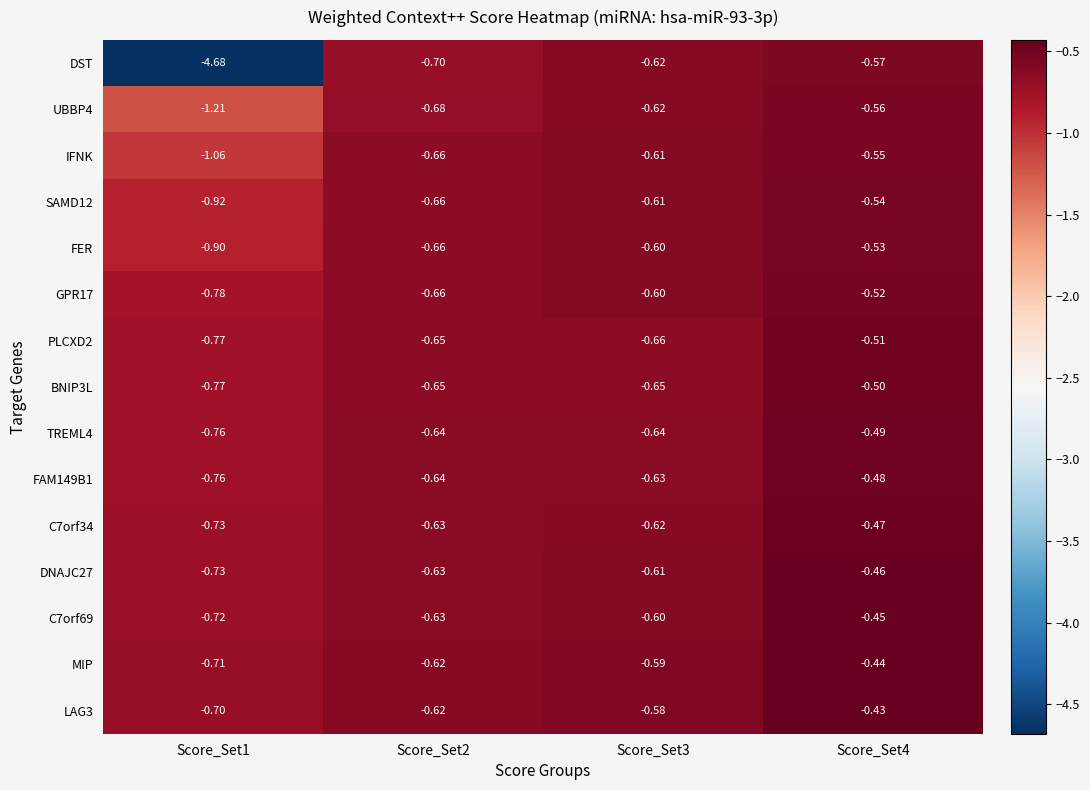

Which series has the largest range (max minus min)?

DST